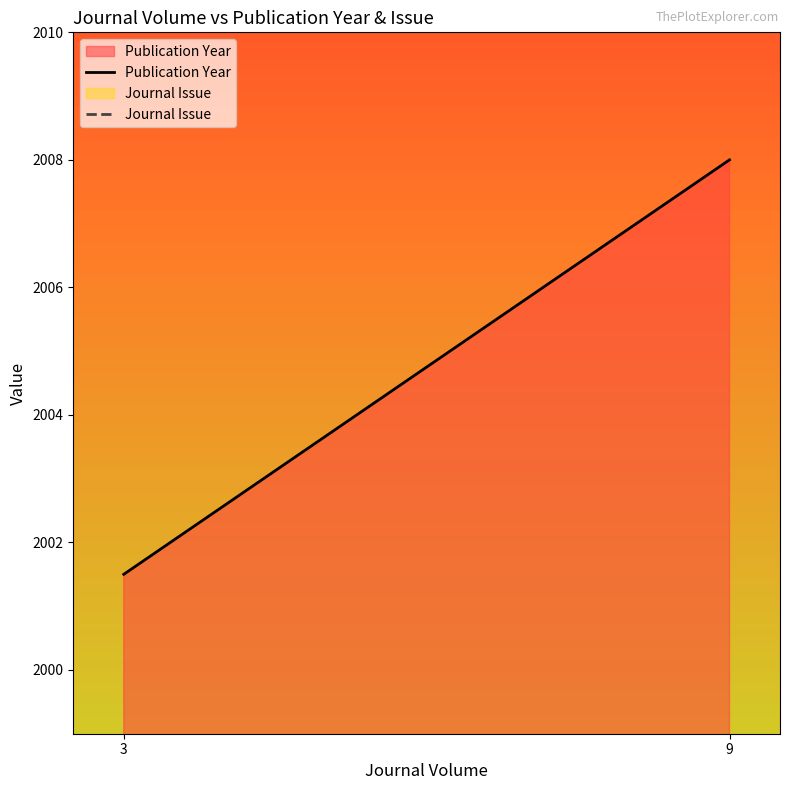

What is the average value of the Publication Year series?

2004.8